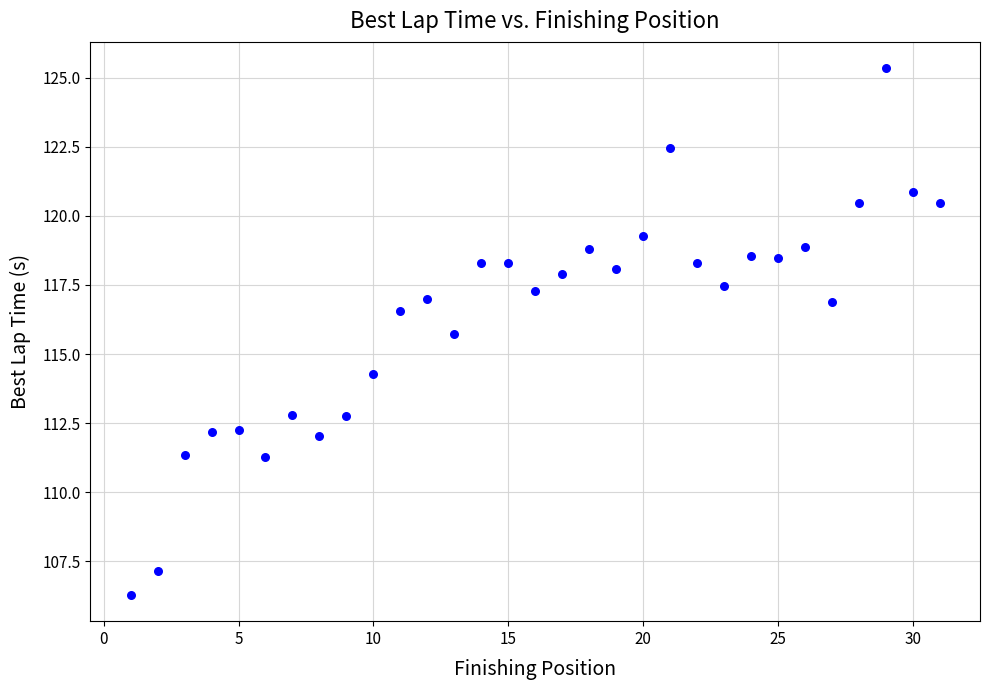

What is the range of X values (max minus min)?

30.0